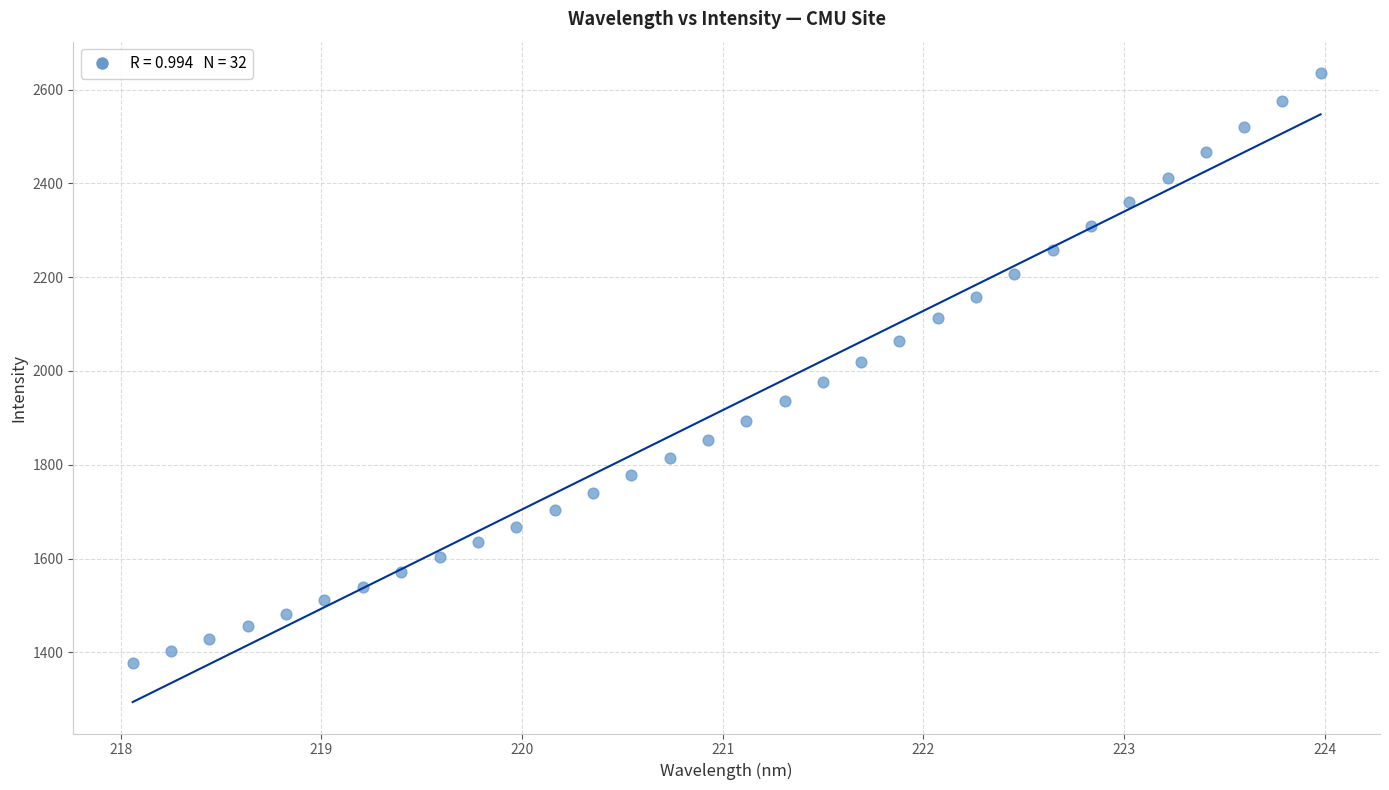

What is the range of Y values (max minus min)?

1258.2